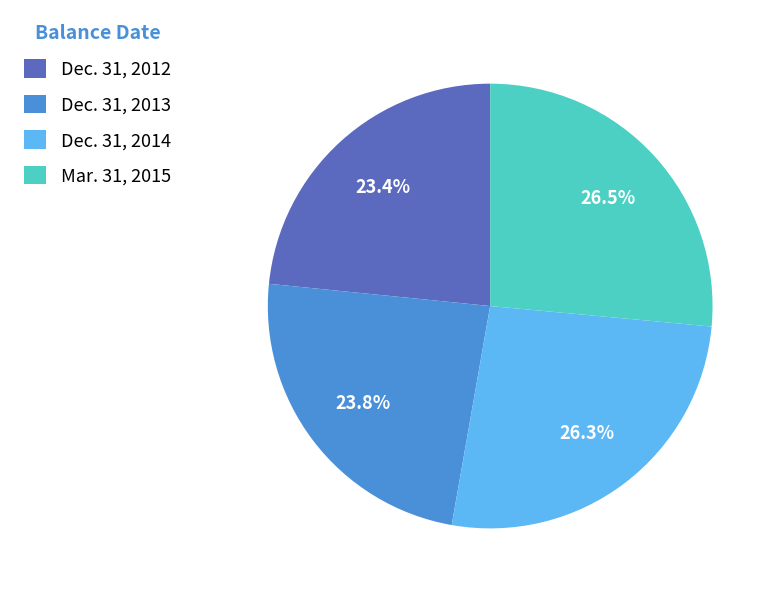

Is the sum of Dec. 31, 2013 and Dec. 31, 2012 greater than half?

No